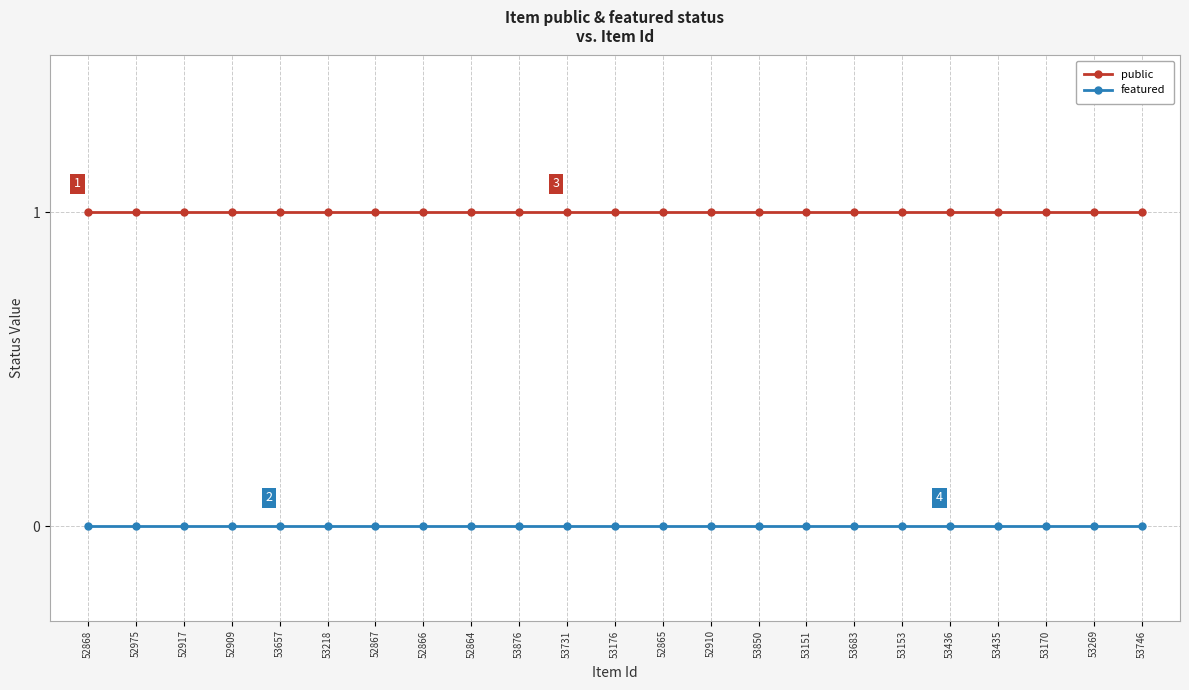

Is this an area chart (filled region under the line)?

No